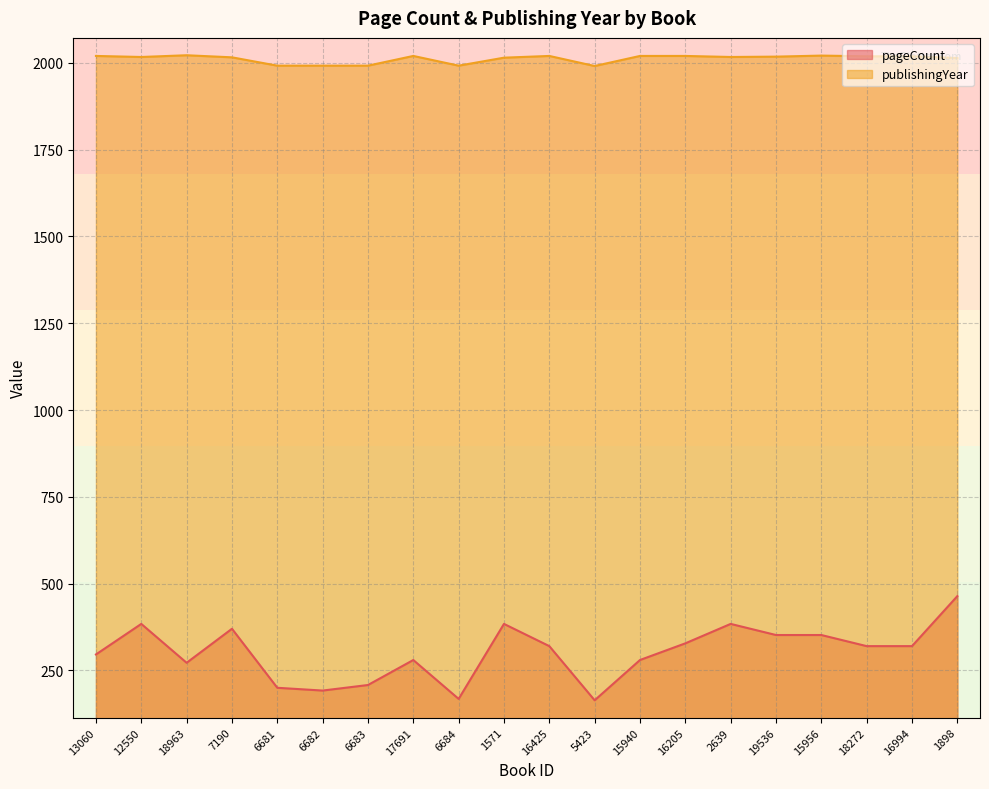

Reading right to left, extract all data points from this chart.

pageCount: 1898=464	16994=320	18272=320	15956=352	19536=352	2639=384	16205=328	15940=280	5423=164	16425=320	1571=384	6684=168	17691=280	6683=208	6682=192	6681=200	7190=370	18963=272	12550=384	13060=296
publishingYear: 1898=2014	16994=2019	18272=2019	15956=2021	19536=2018	2639=2017	16205=2020	15940=2020	5423=1991	16425=2020	1571=2015	6684=1992	17691=2020	6683=1992	6682=1992	6681=1992	7190=2016	18963=2022	12550=2017	13060=2020